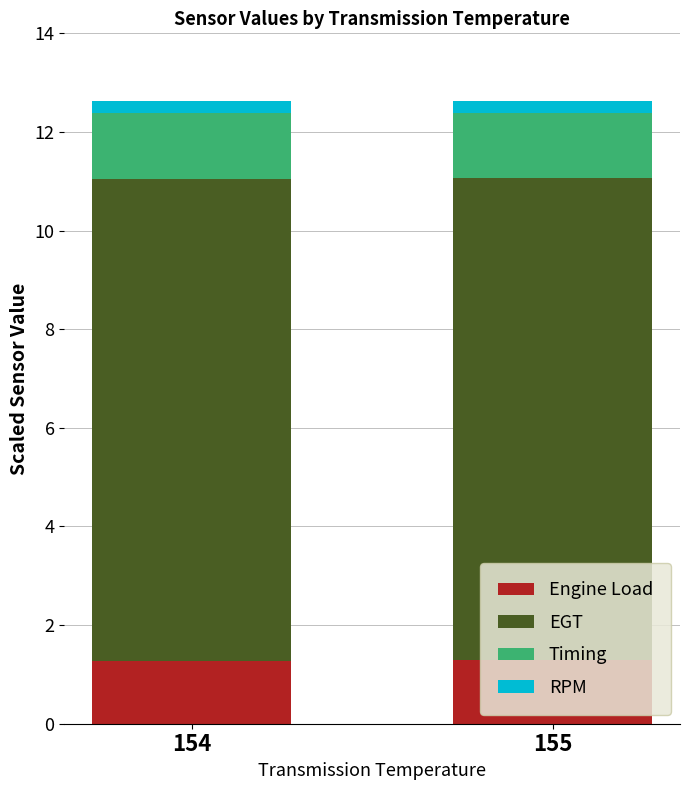

How many series are shown in this chart?

4